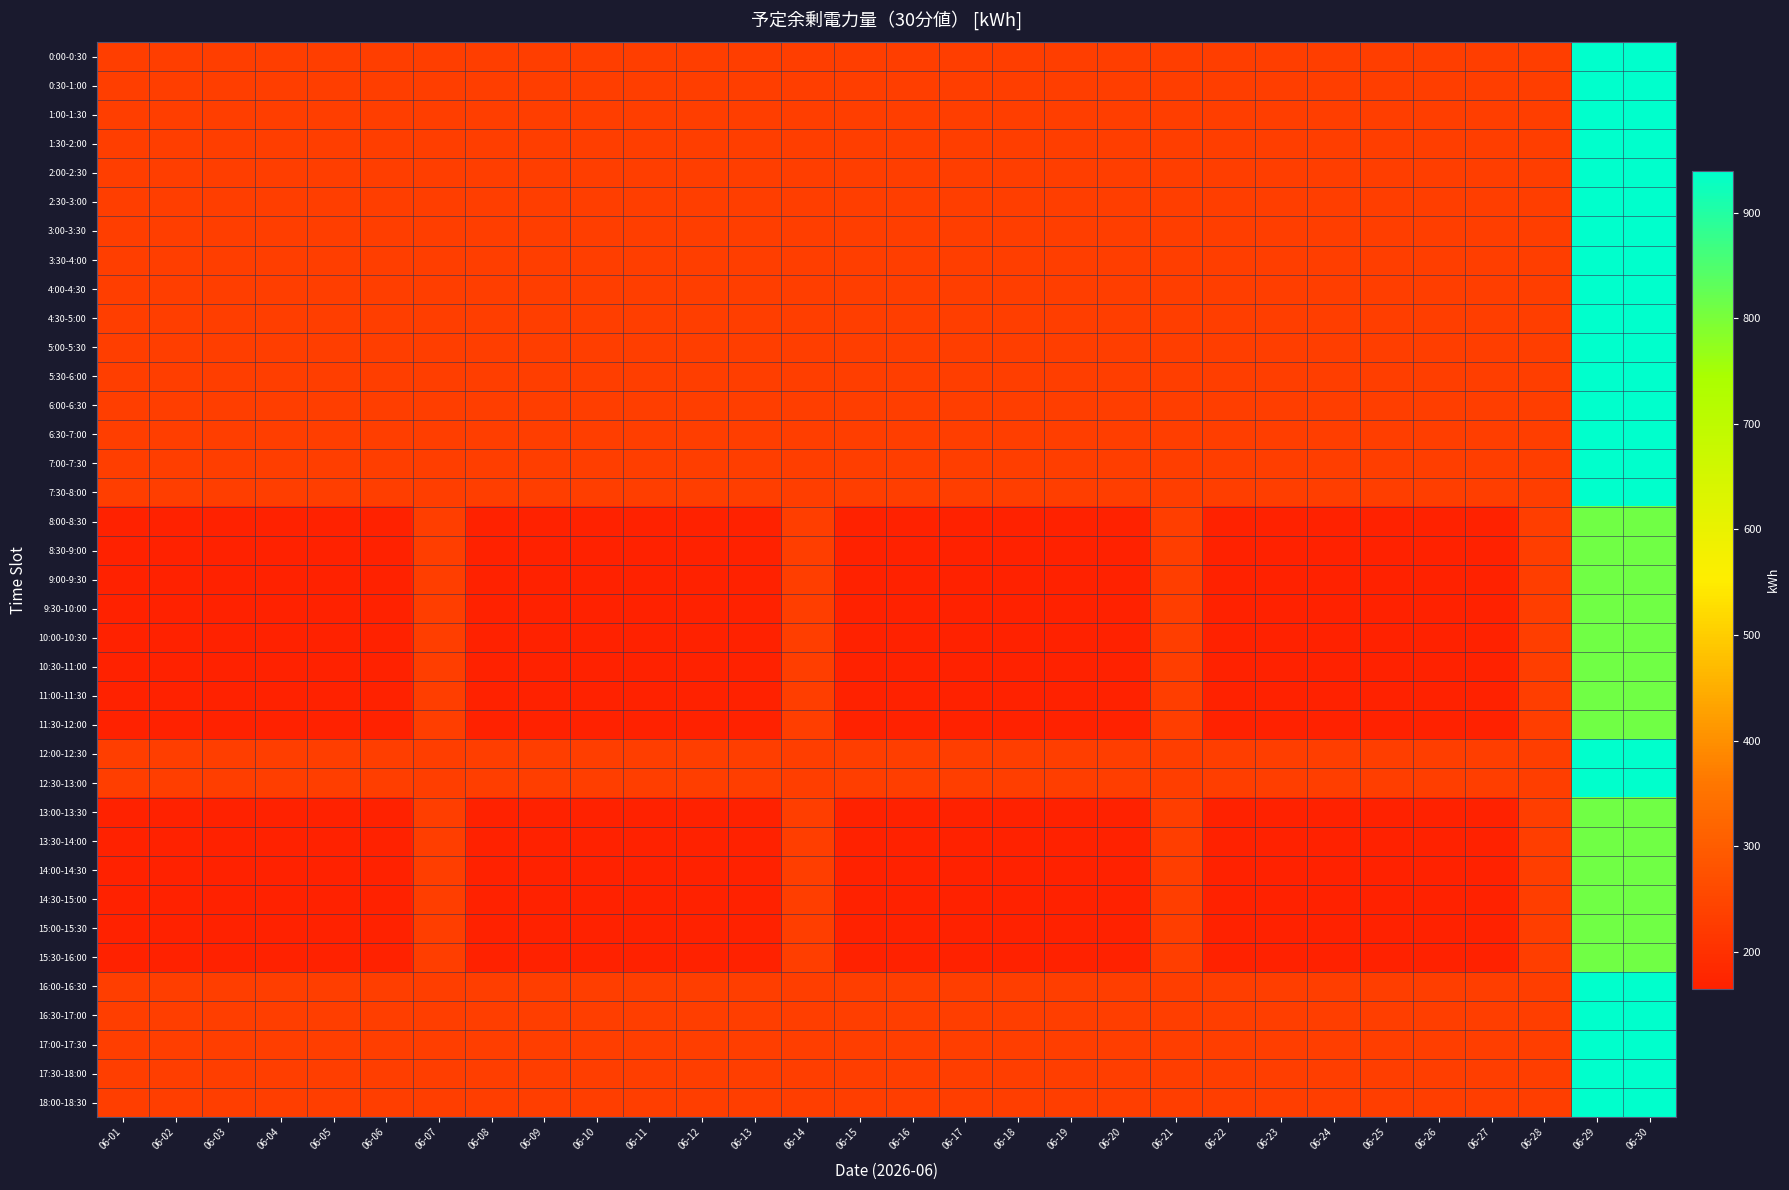

What is the difference between the highest and lowest values at 06-08?

65